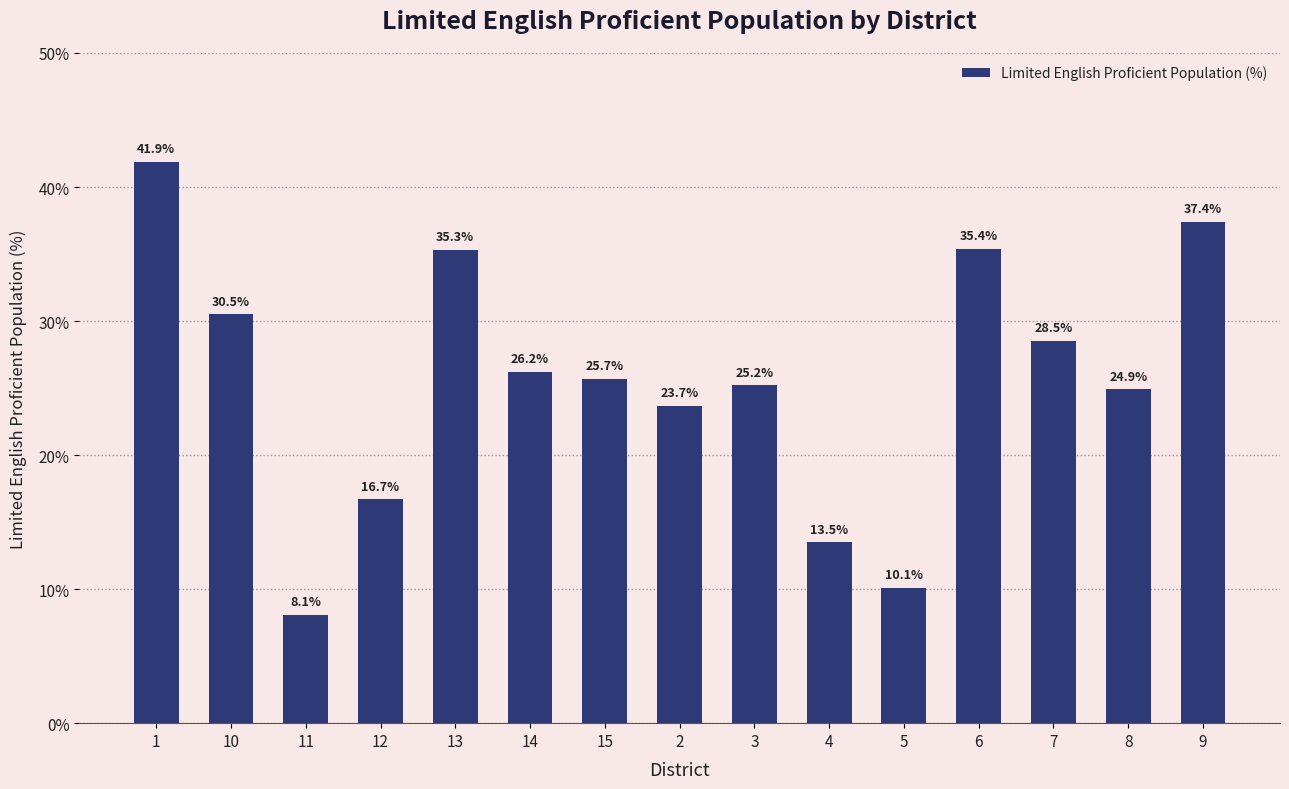

What is the label of the 11th bar from the right?

13